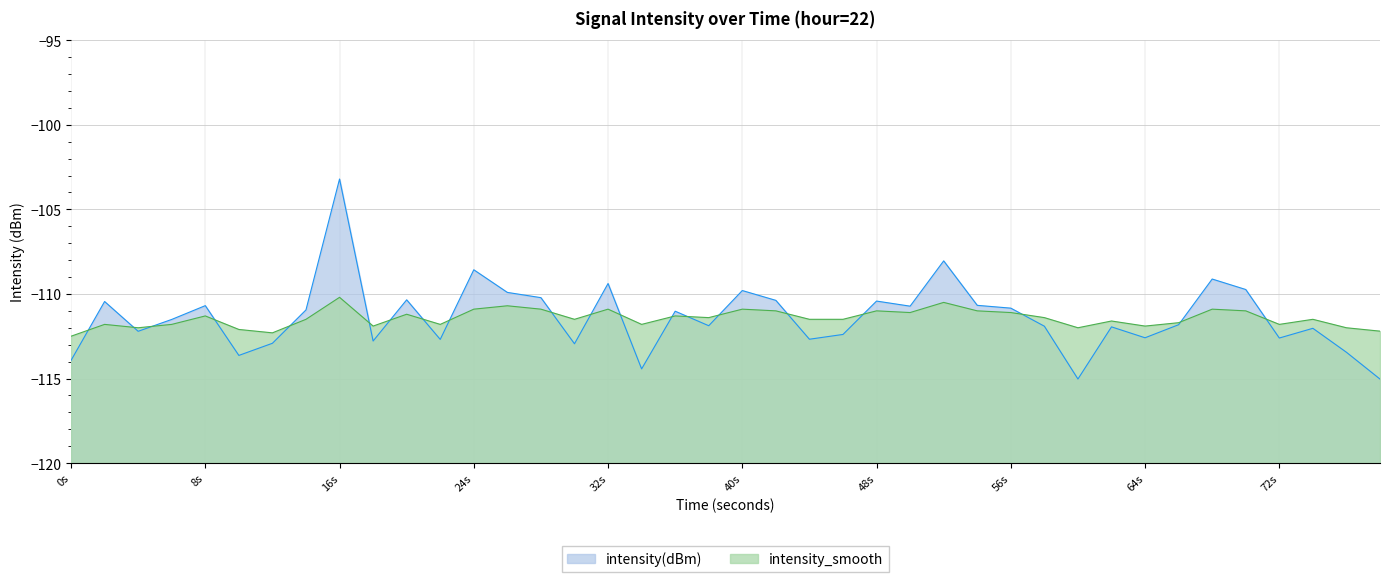

How many lines are shown in the chart?

2